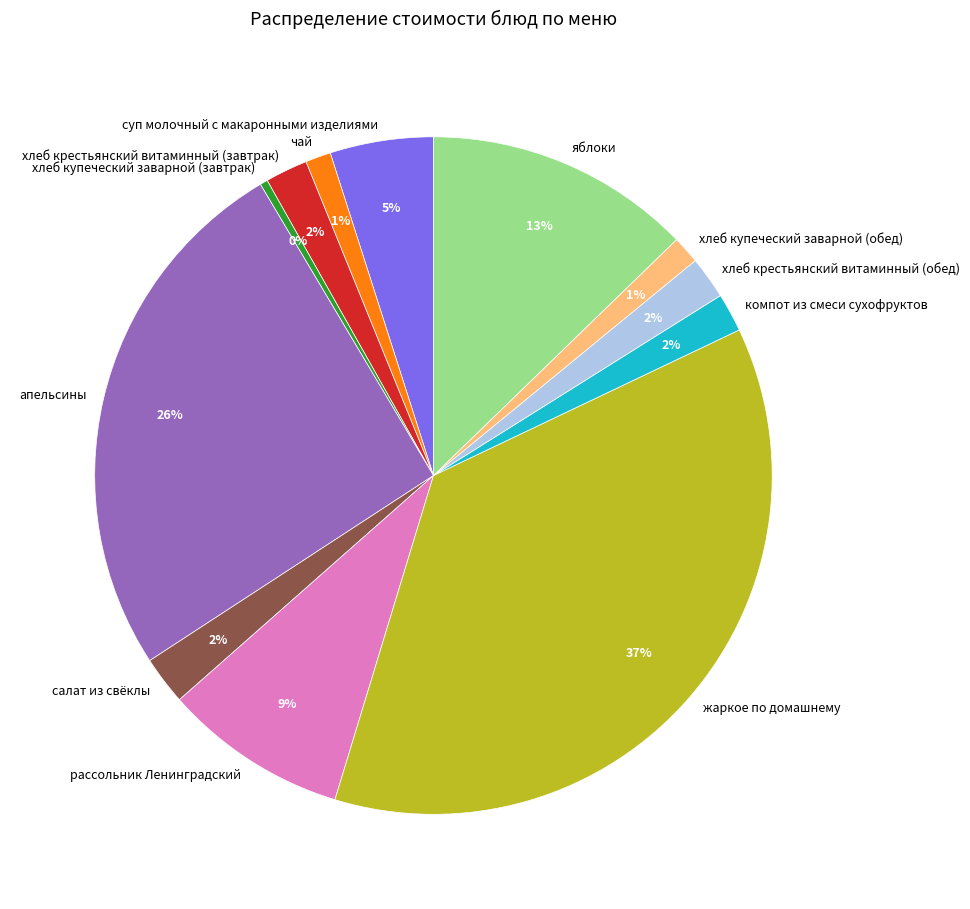

Approximately how many times larger is the value at апельсины compared to рассольник Ленинградский?

2.9